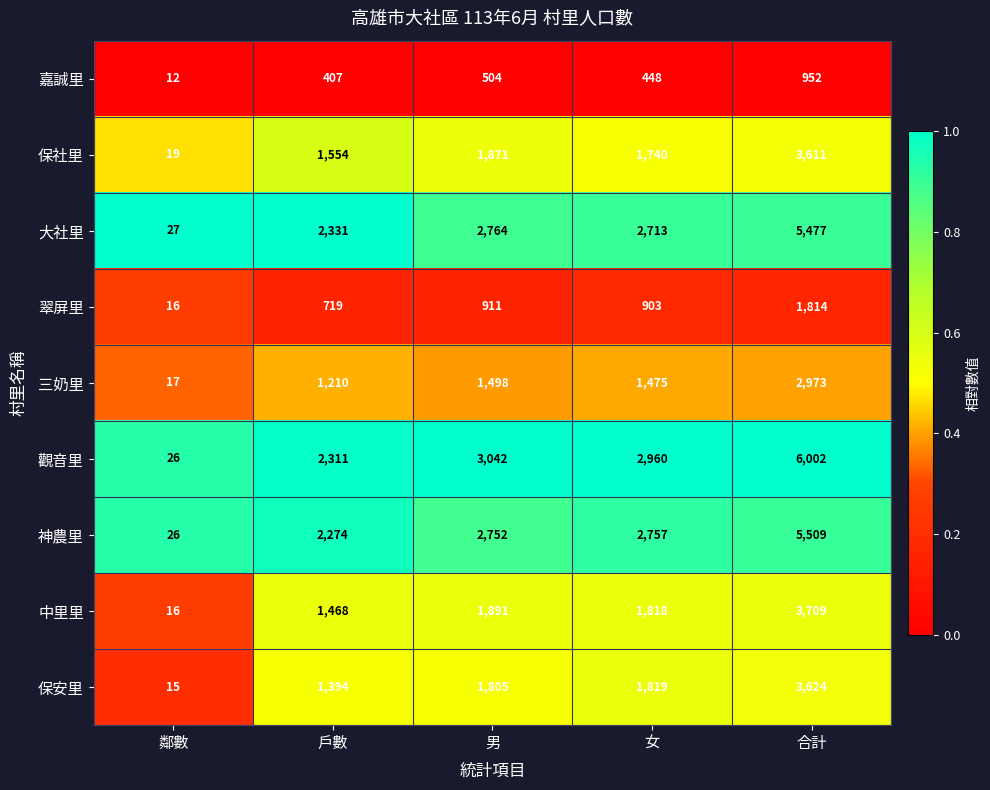

At which label does 三奶里 reach its peak?

合計